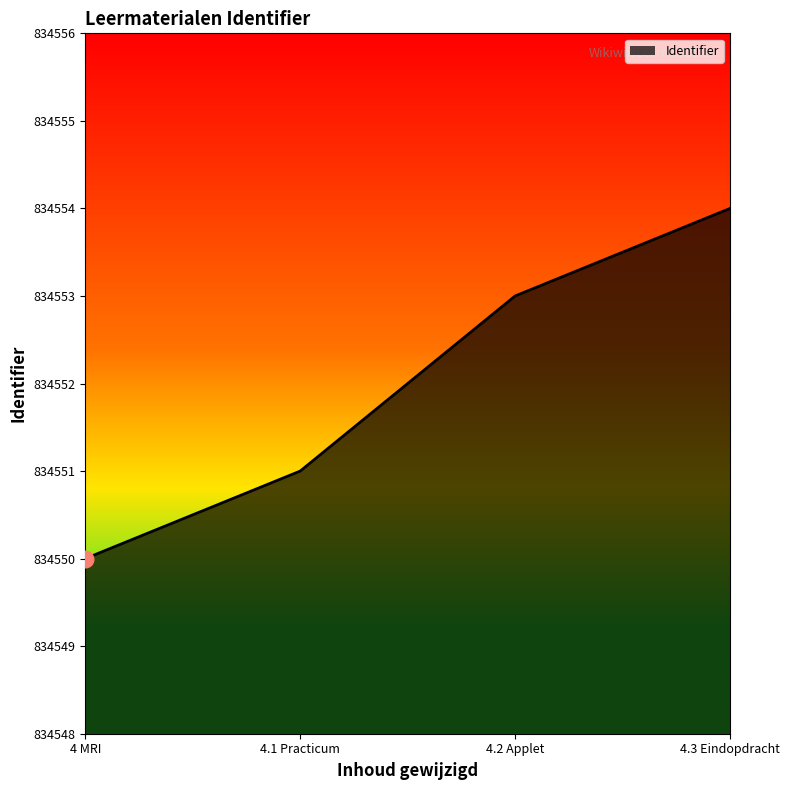

True or false: there are more than 1 points higher than both neighbors.

False